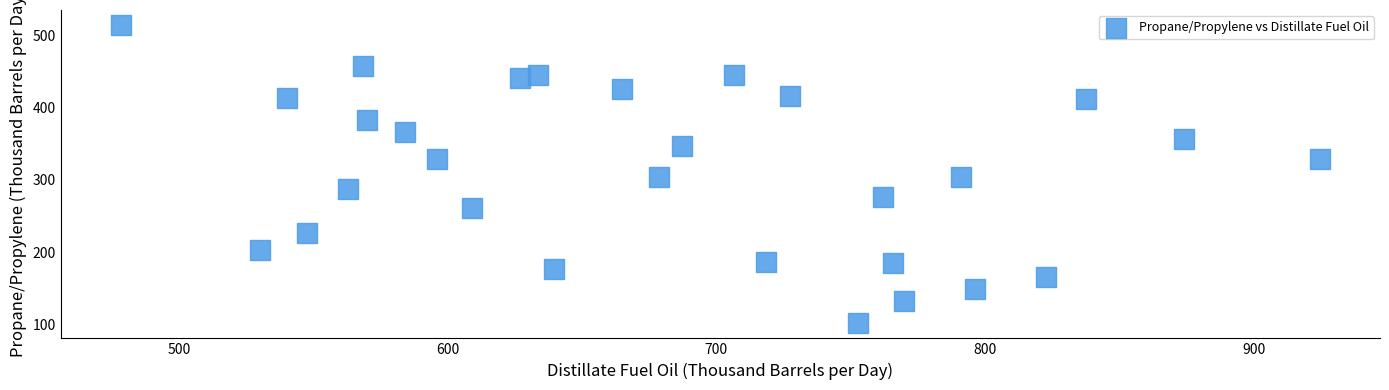

What is the range of Y values (max minus min)?

412.5